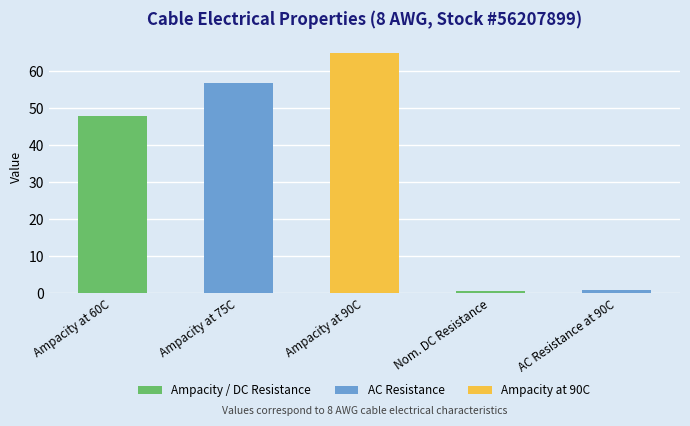

What position from the right is Ampacity at 75C?

4